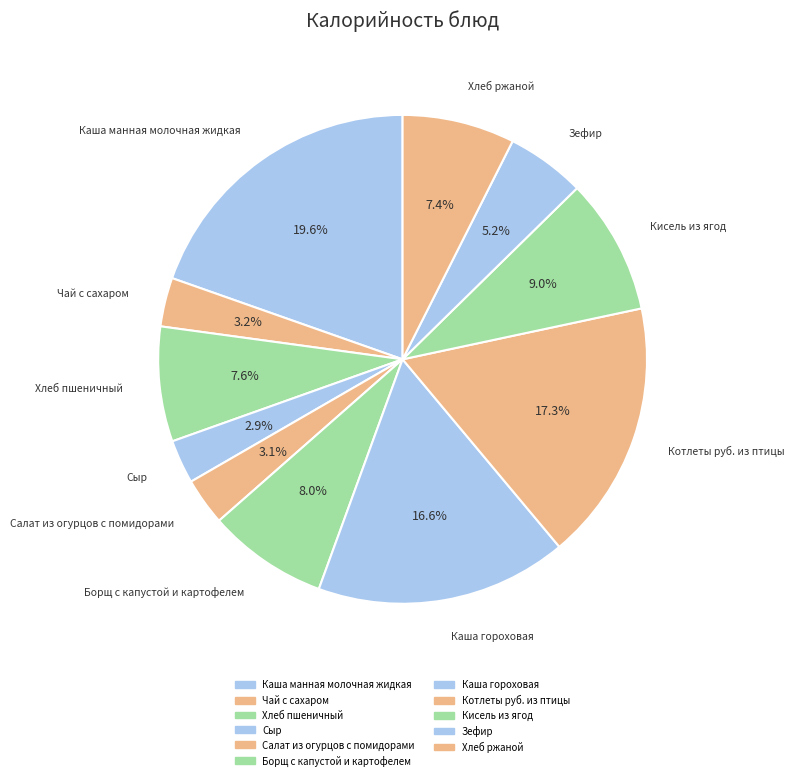

To the nearest percent, what is the combined percentage of Хлеб ржаной and Кисель из ягод?

16%